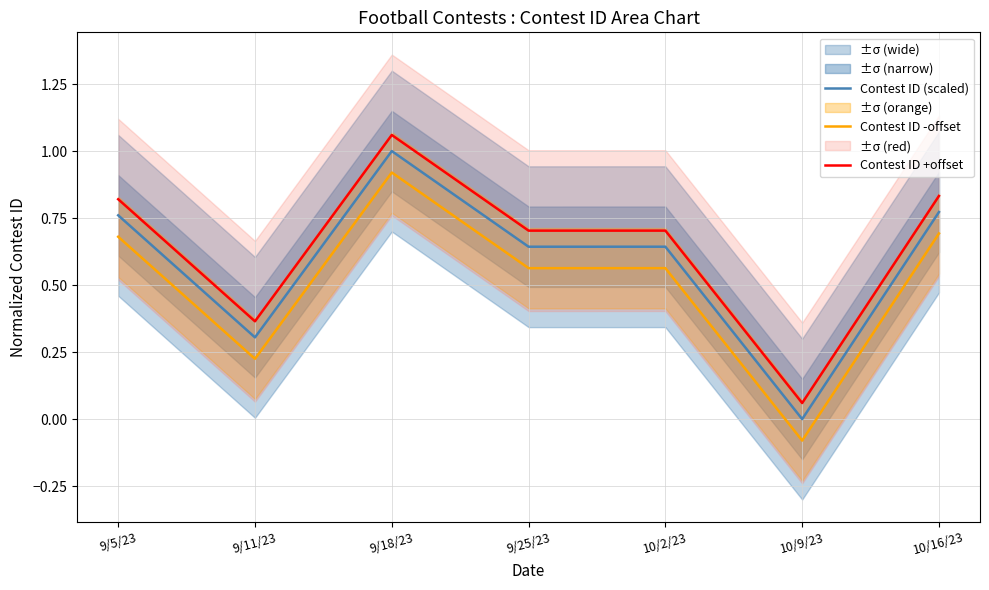

What is the label of the 2nd point from the right?

10/9/23